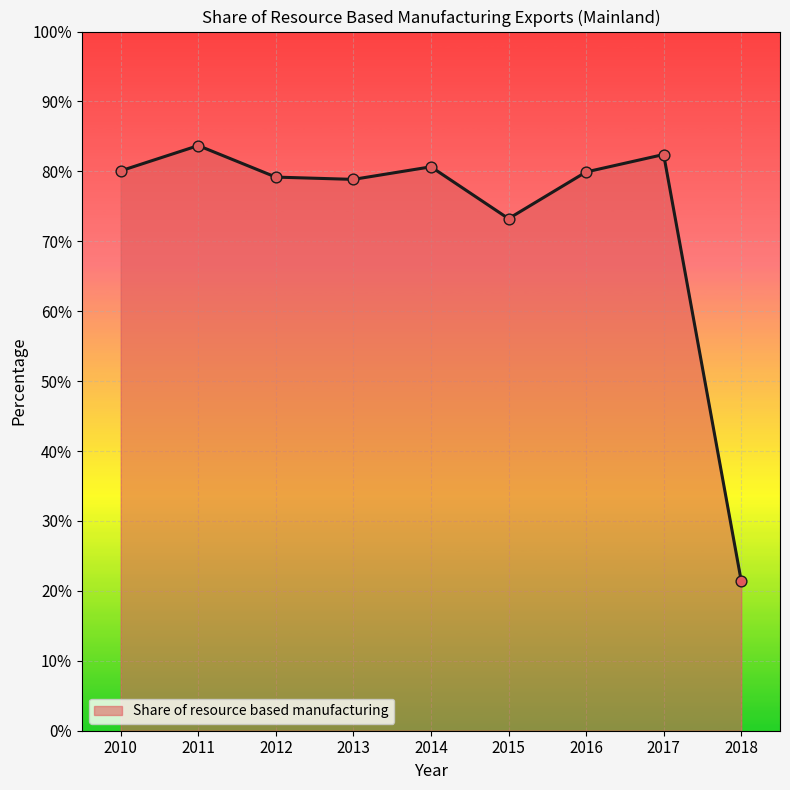

Which has a higher value, 2011 or 2018?

2011